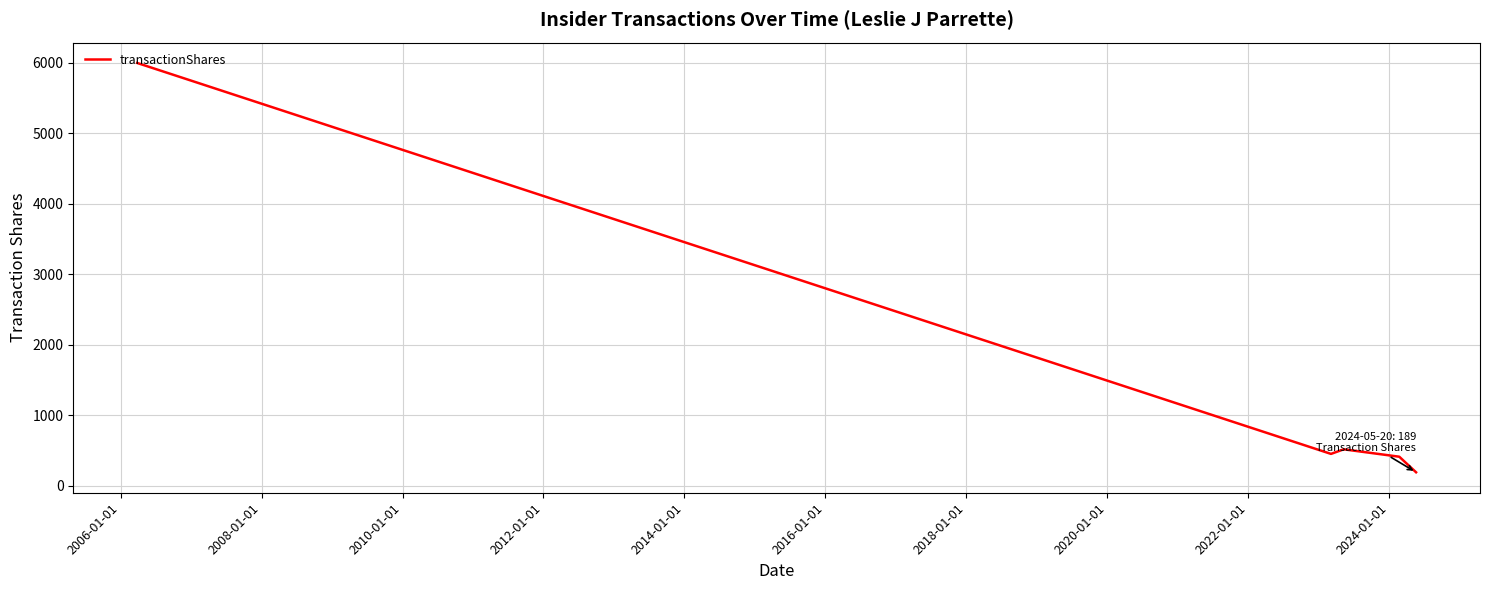

What is the greatest value displayed?

6000